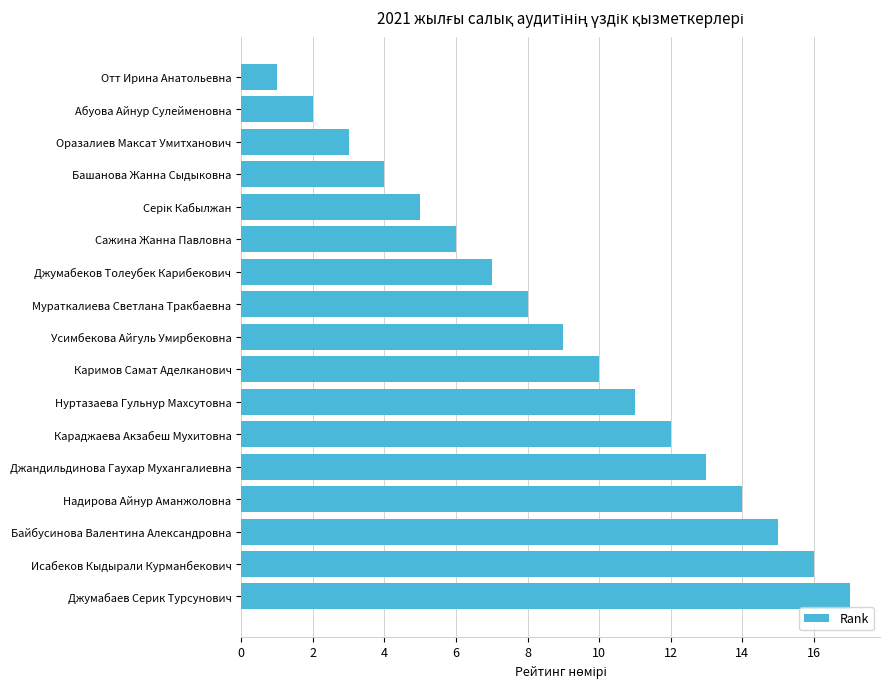

Approximately how many times larger is the value at Отт Ирина Анатольевна compared to Оразалиев Максат Умитханович?

0.3